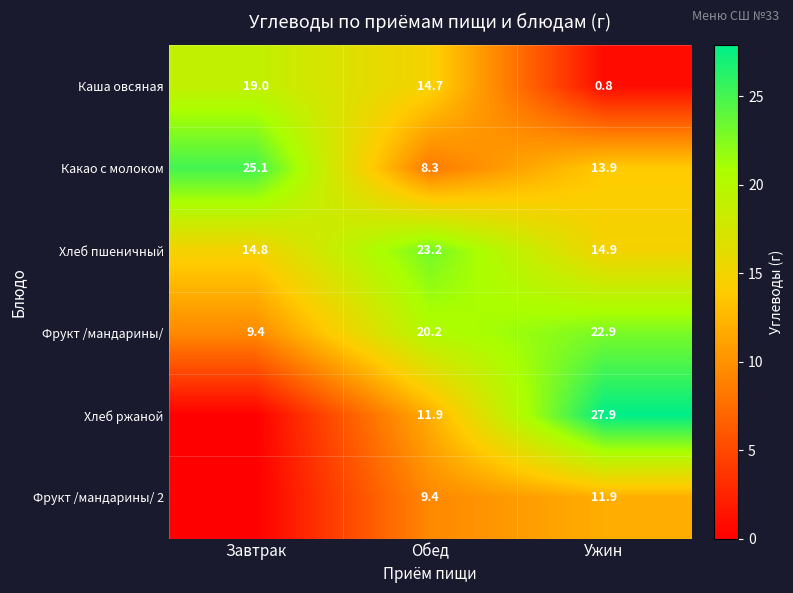

How many distinct data groups are displayed?

6